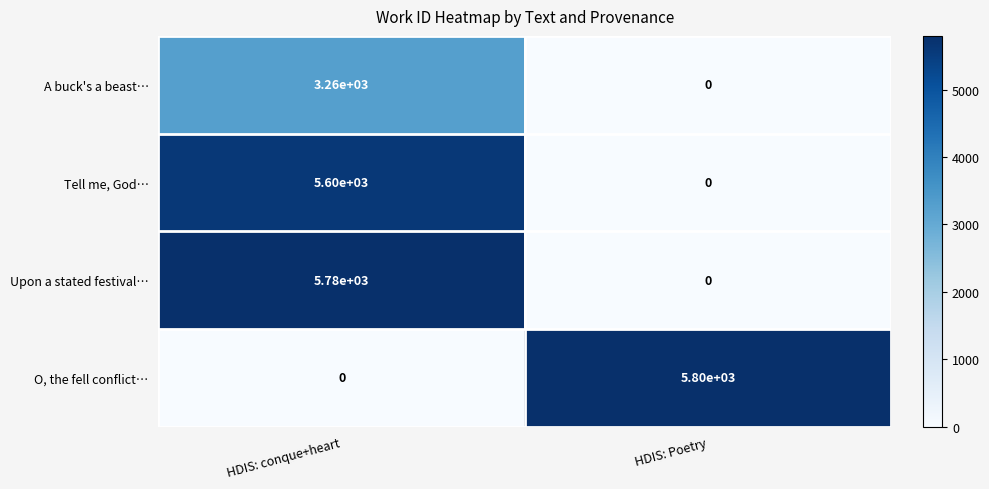

What is the greatest value displayed?

5800